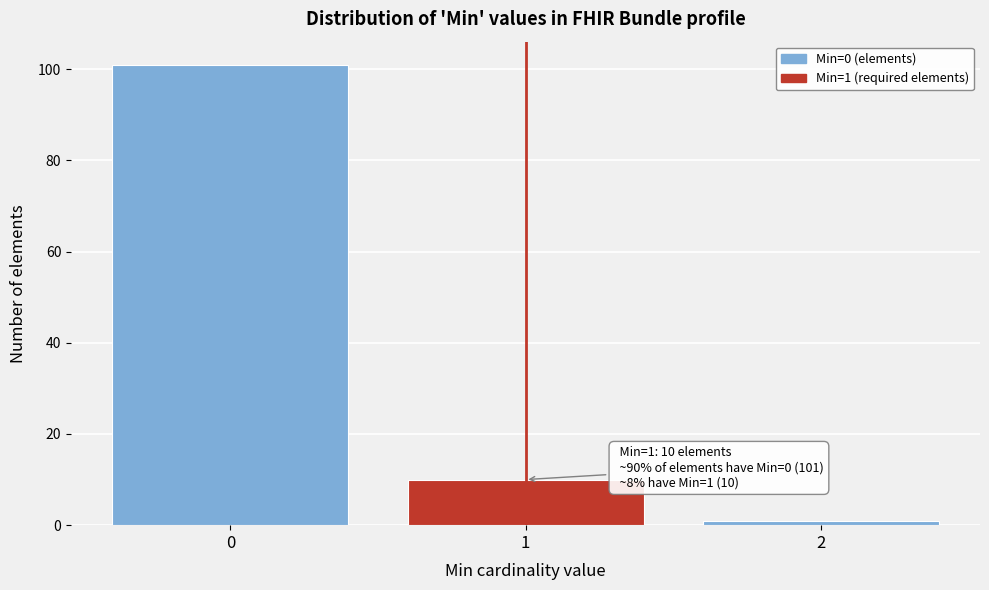

Reading left to right, extract all data points from this chart.

0=101	1=10	2=1